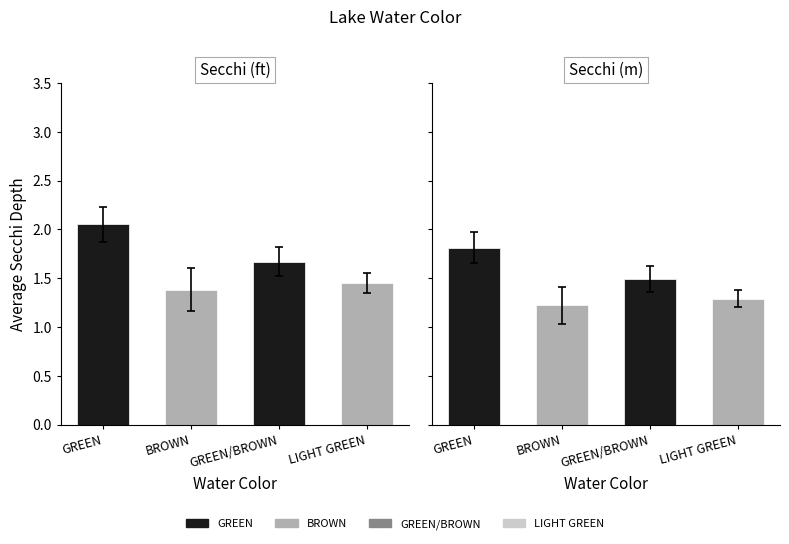

What position from the left is LIGHT GREEN?

4